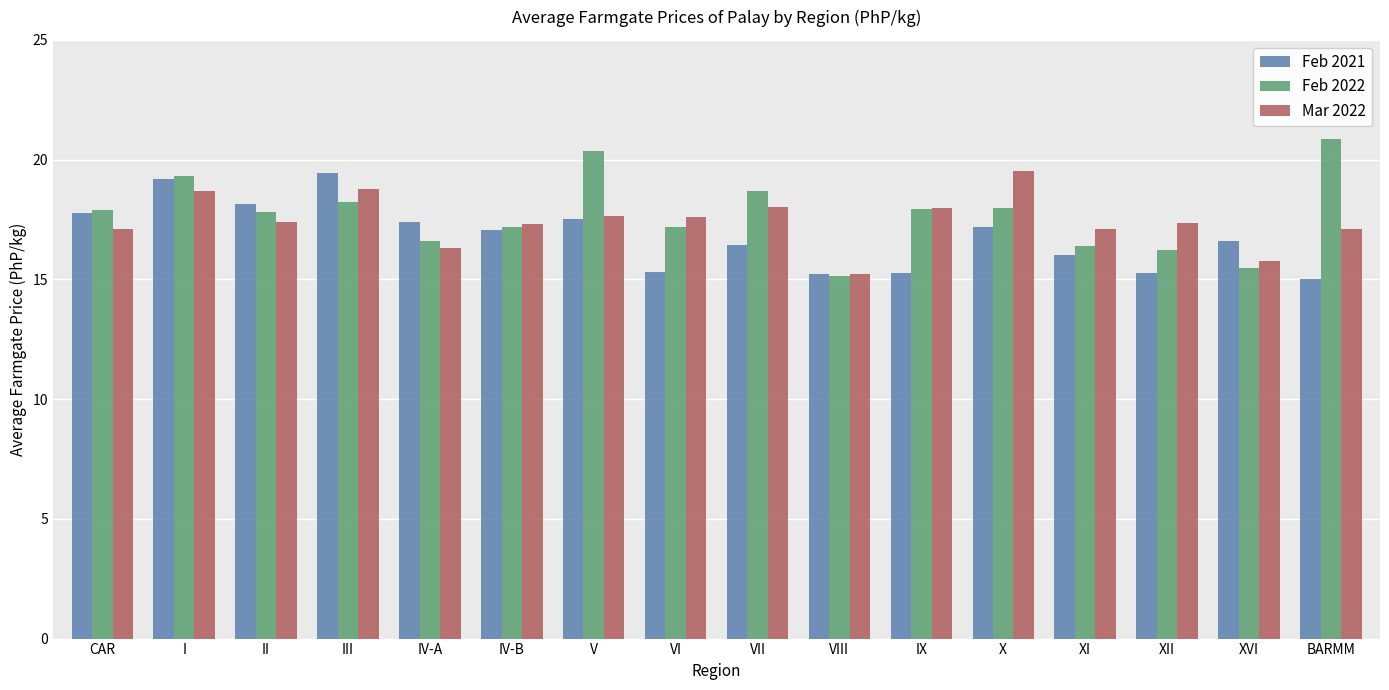

True or false: Feb 2022 has a value of 17.2 at VI.

True